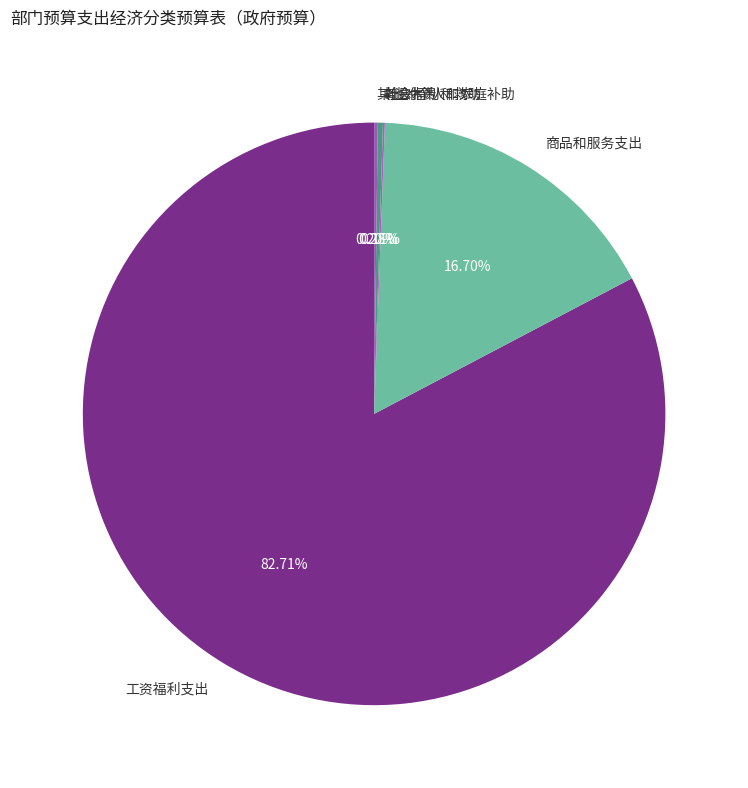

Between 离退休费 and 工资福利支出, which is larger?

工资福利支出